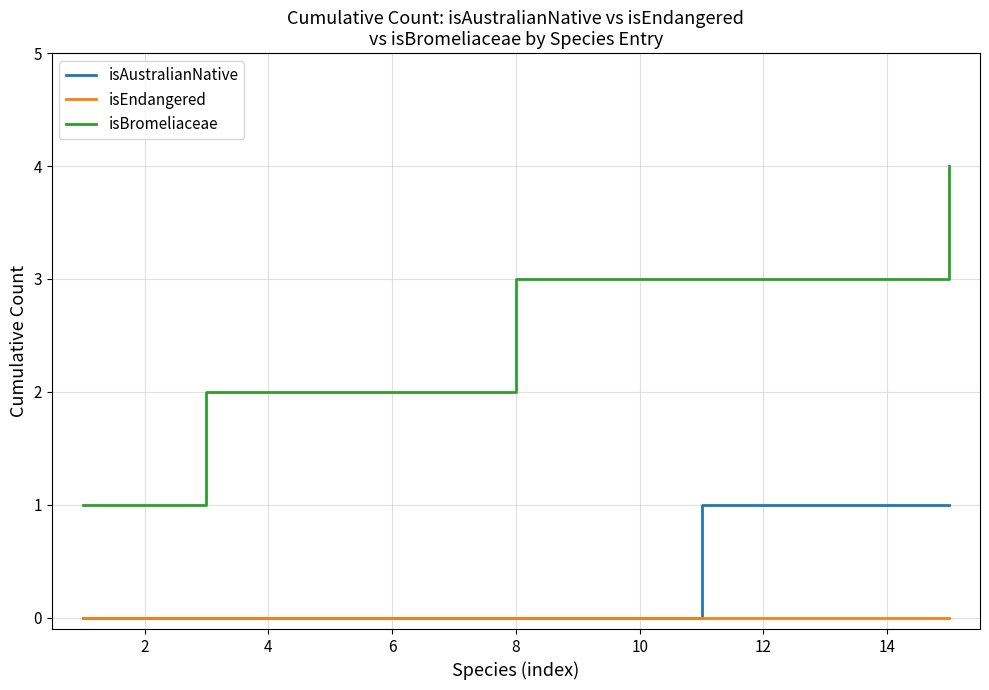

Count the number of data series in this chart.

3